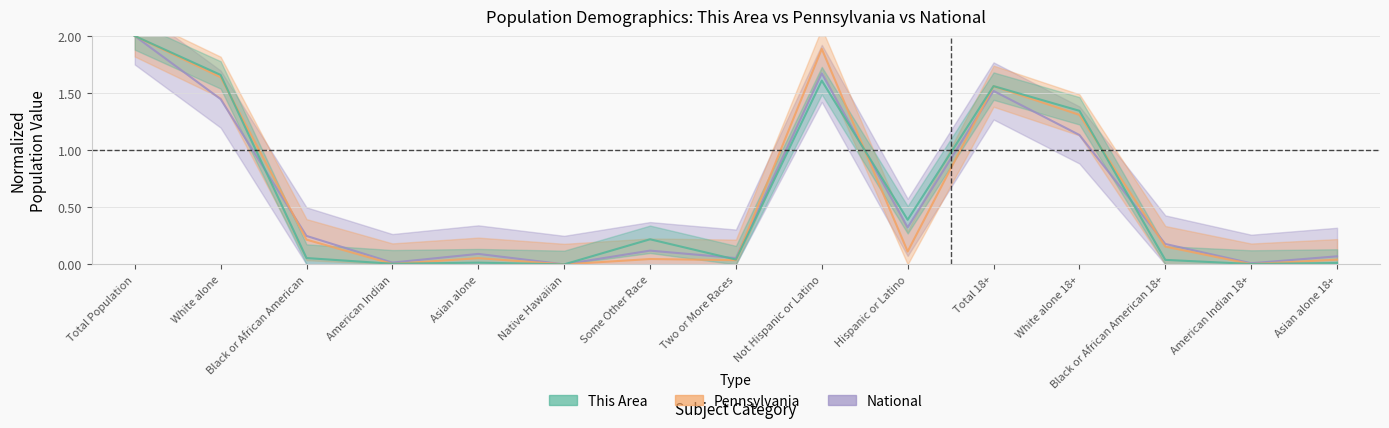

Which label corresponds to the largest value in the chart?

Total Population